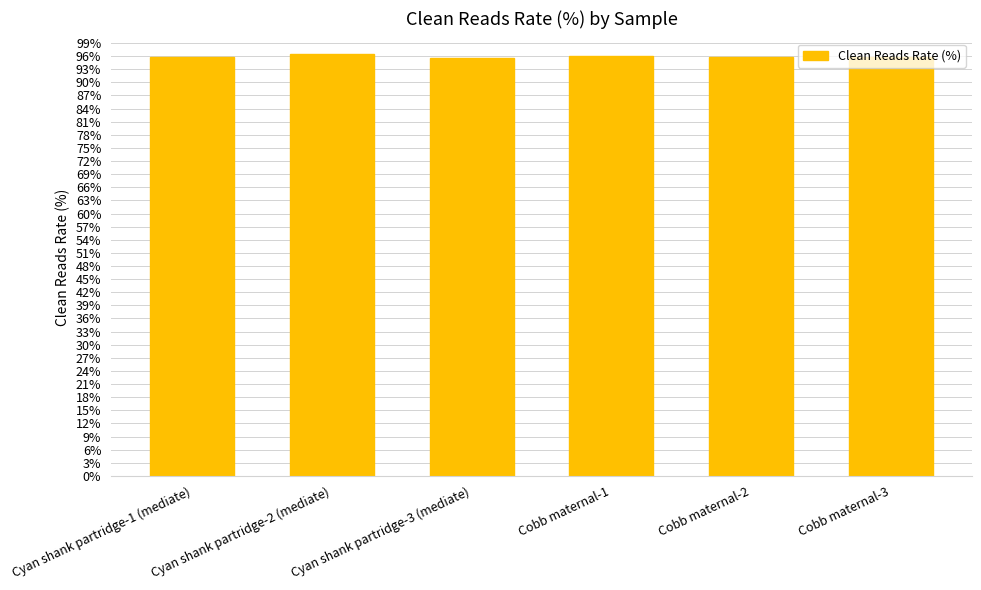

What is the label of the 5th bar from the right?

Cyan shank partridge-2 (mediate)